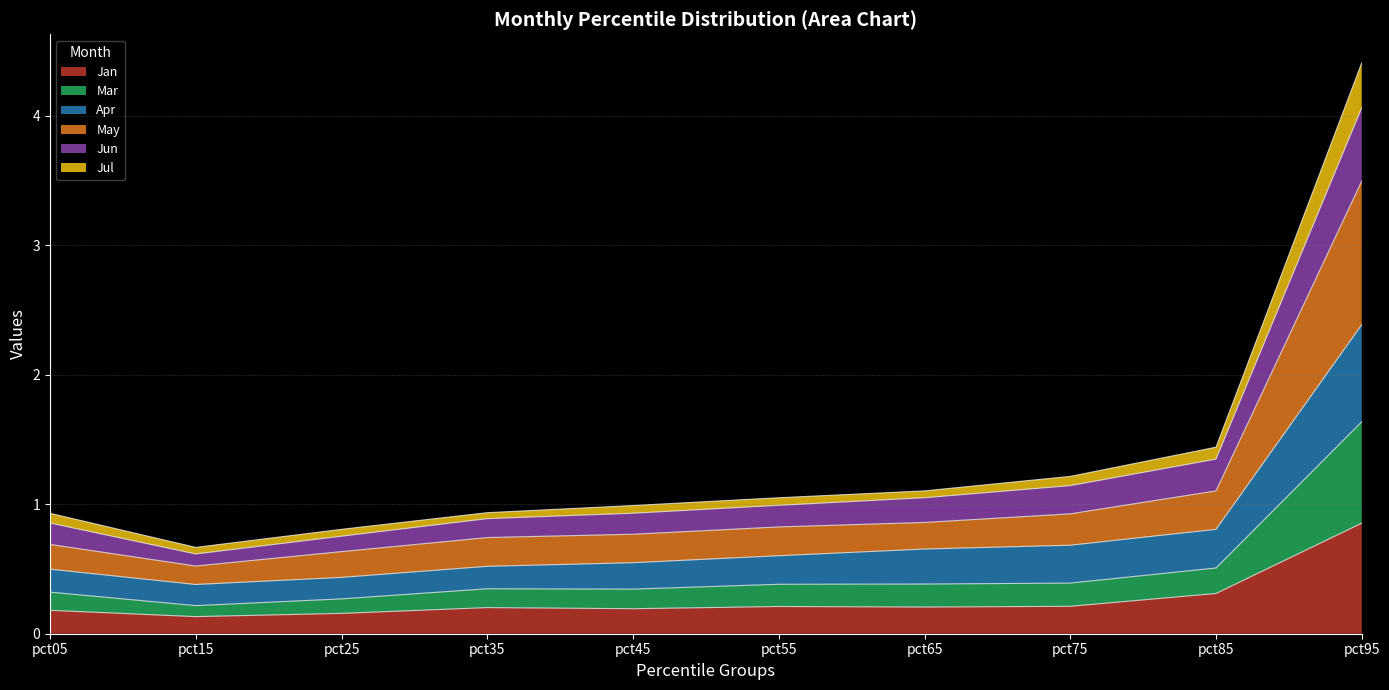

Where is the first local minimum for May?

pct15